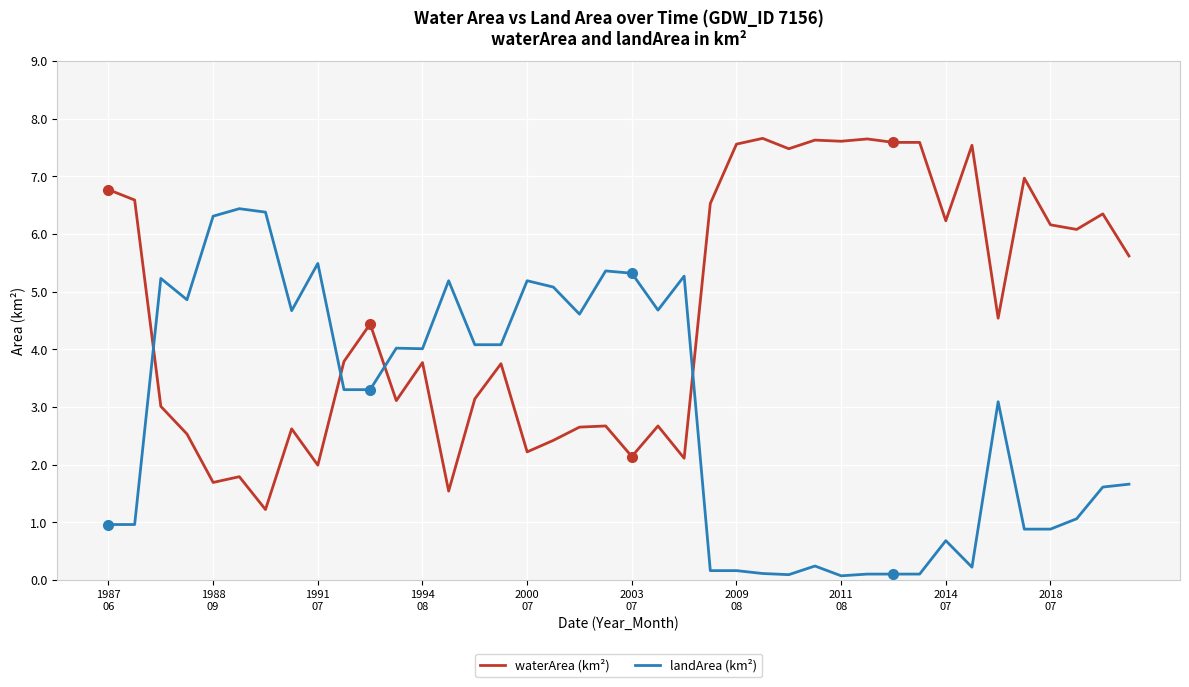

What is the sum of all waterArea (km²) values?

185.4